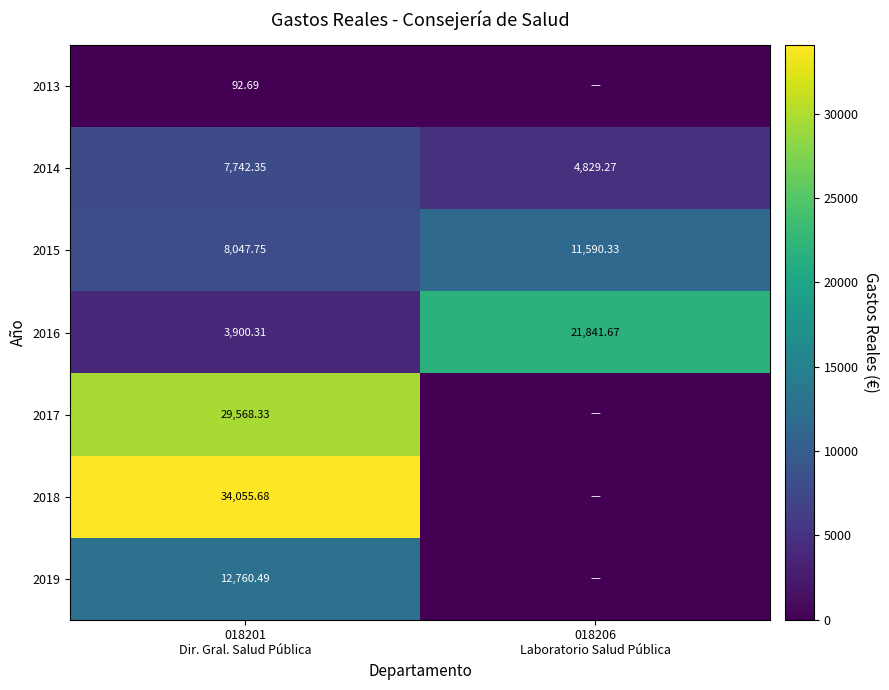

How many series are shown in this chart?

7